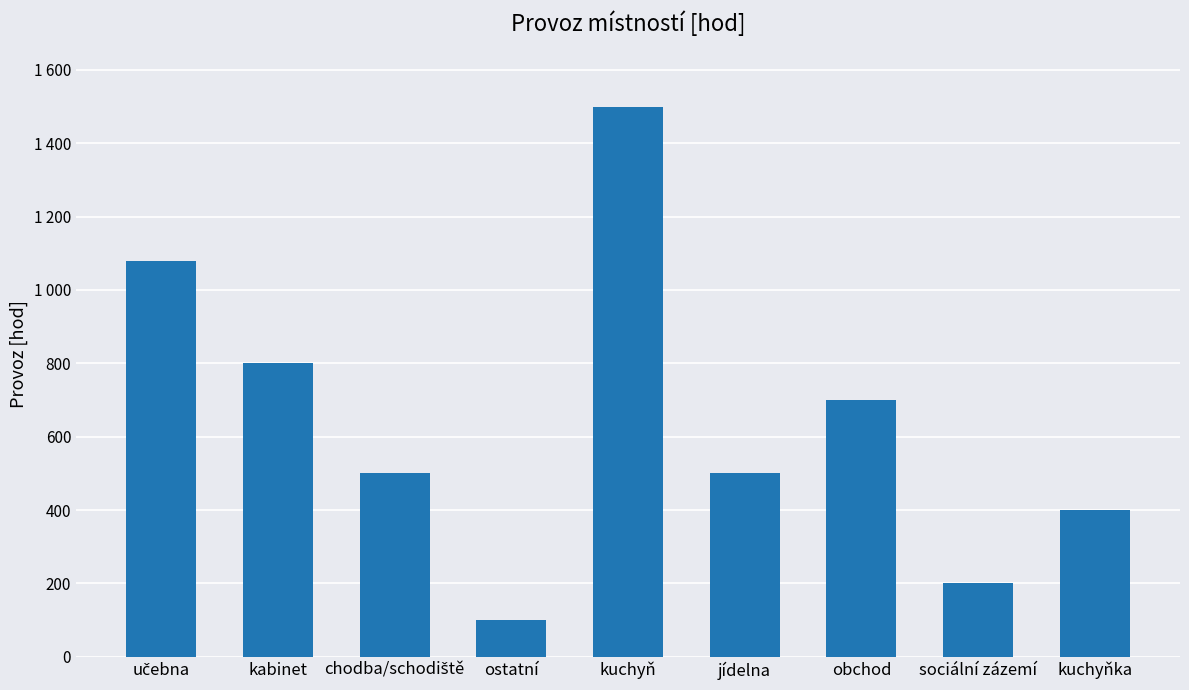

What is the label of the 1st bar from the left?

učebna